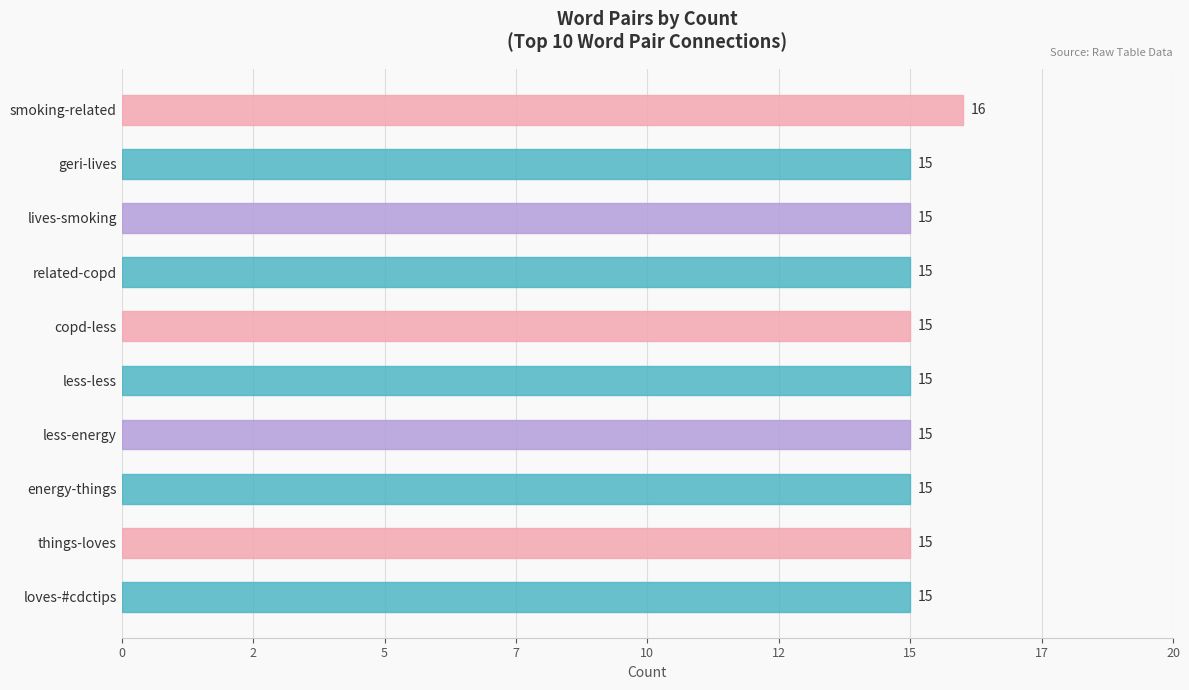

Are the bars grouped side by side (vs. stacked)?

No